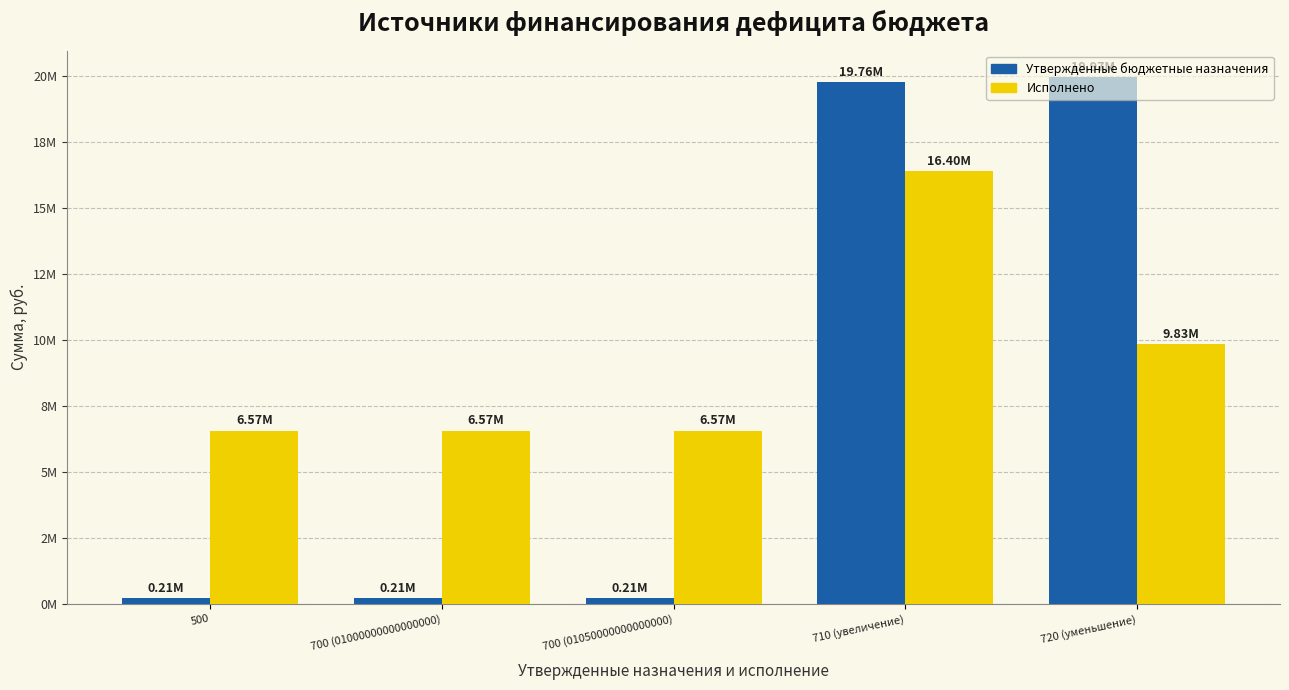

List the series in order of their peak value, lowest first.

Исполнено, Утвержденные бюджетные назначения